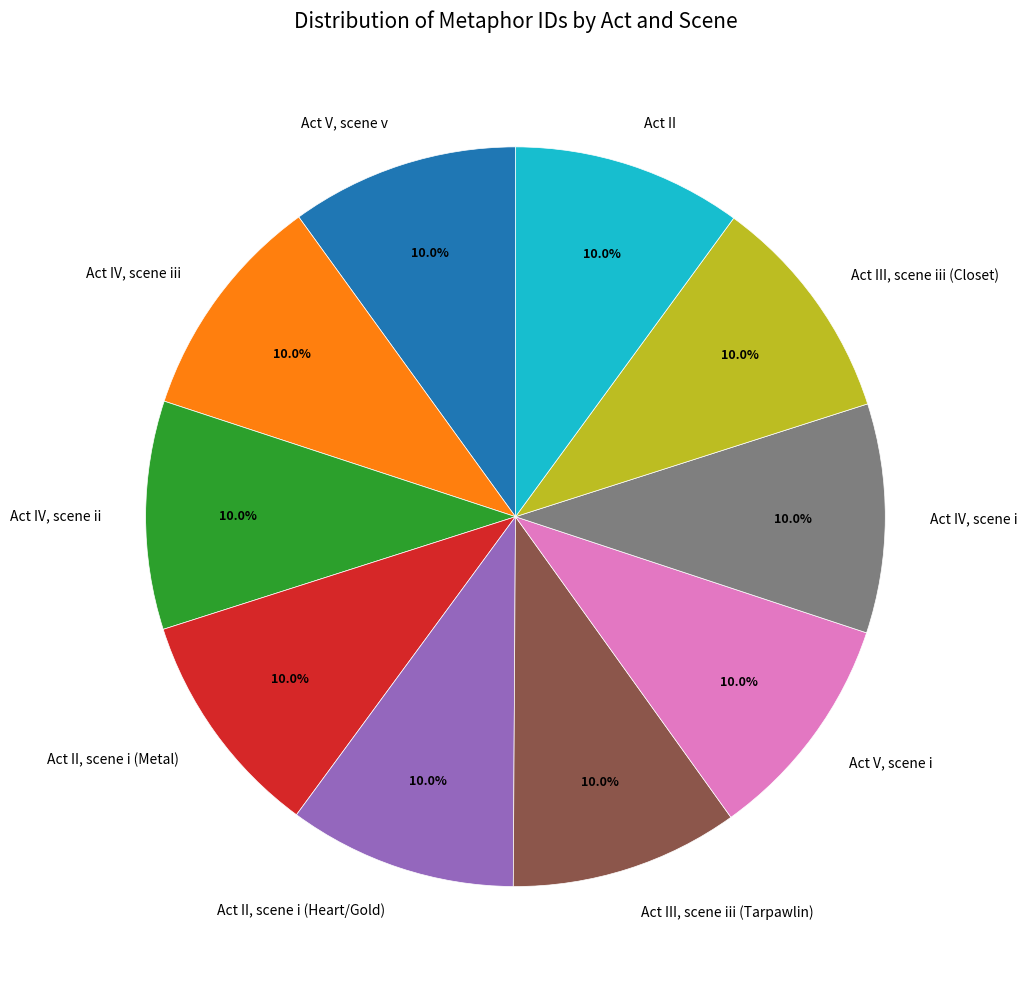

How many segments does this pie chart have?

10